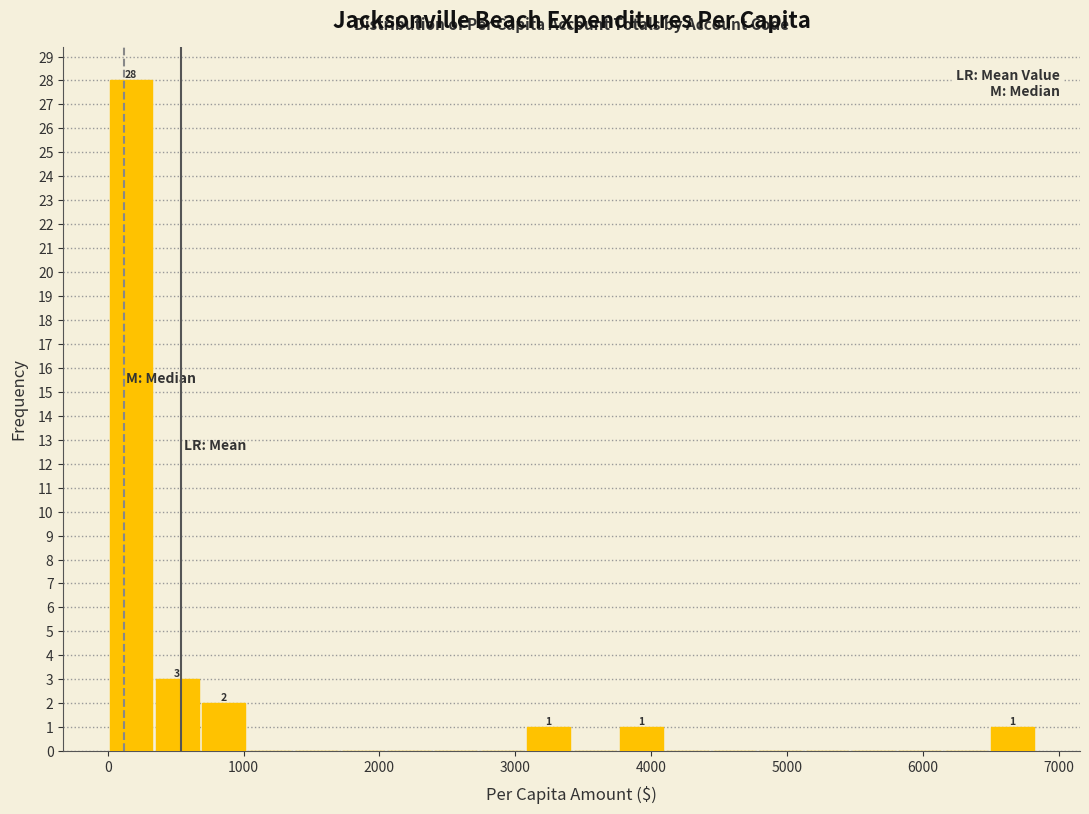

Around what value on the x-axis is the tallest bar? Give the approximate position of its centre, as read against the axis.

200